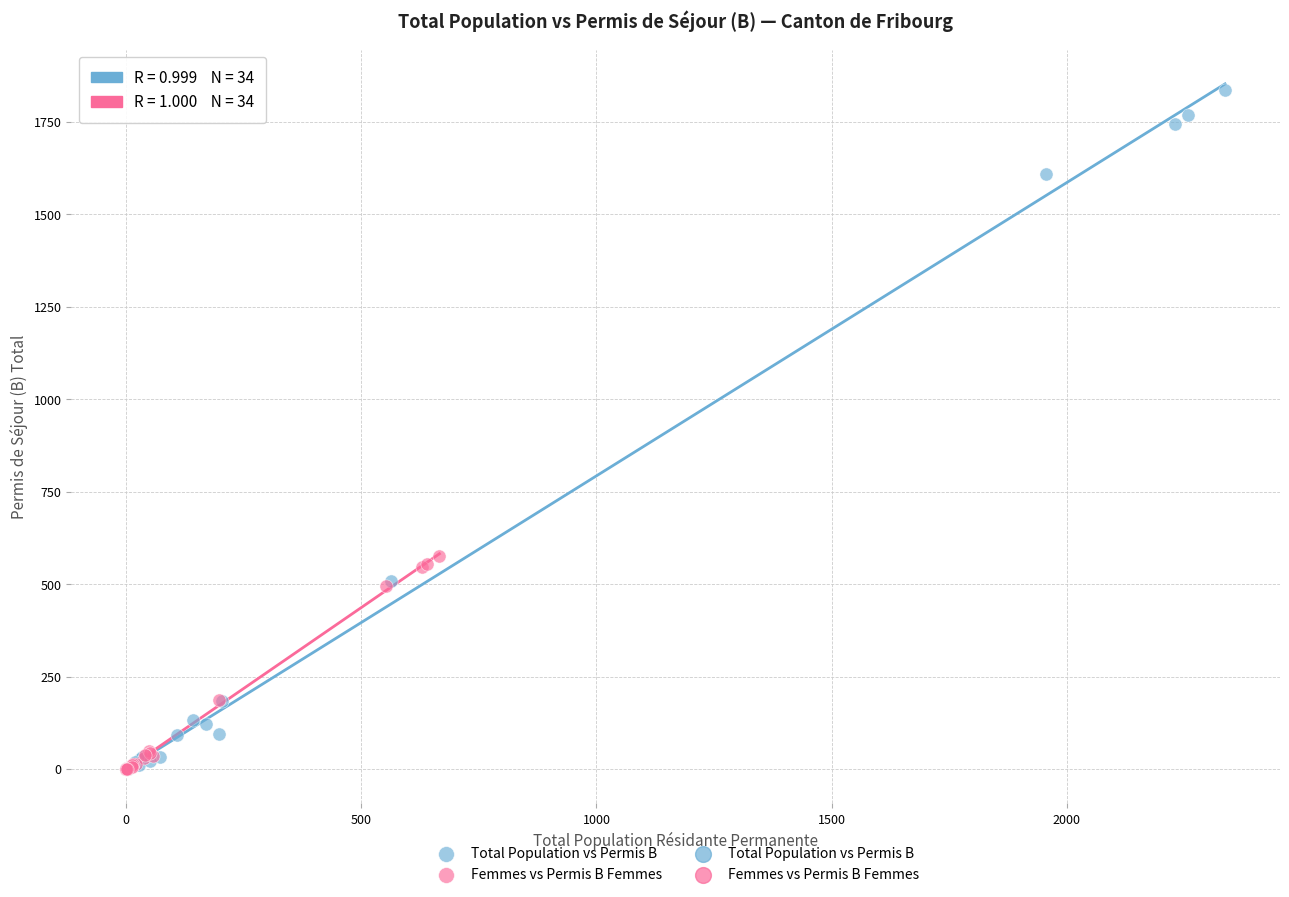

Which series contains the highest Y value?

Total Population vs Permis B